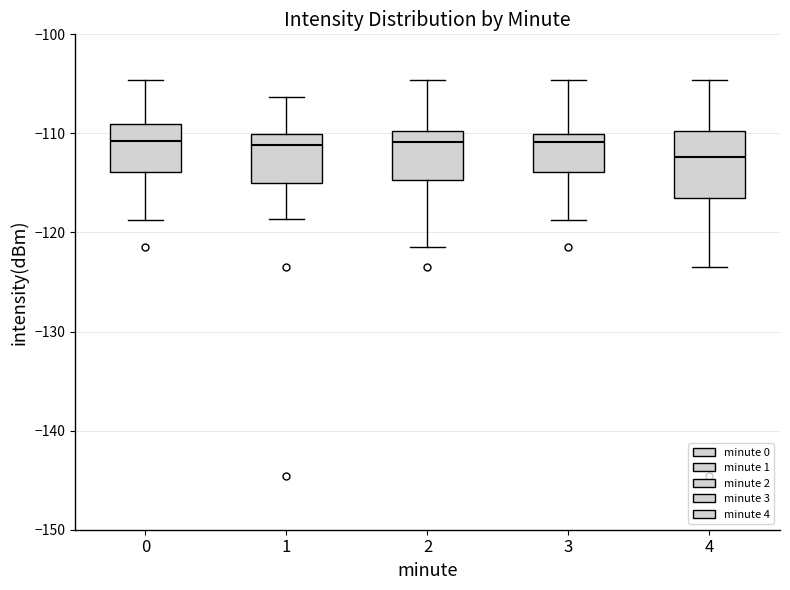

Reading left to right, read every box against the y-axis: the position of its median line, the range the box covers, and the ends of its whiskers. The values are not printed on the chart, so give them approximately, as read against the axis.

0: median -111, box -114 to -109, whiskers -119 to -105
1: median -111, box -115 to -110, whiskers -119 to -106
2: median -111, box -115 to -110, whiskers -122 to -105
3: median -111, box -114 to -110, whiskers -119 to -105
4: median -112, box -117 to -110, whiskers -123 to -105